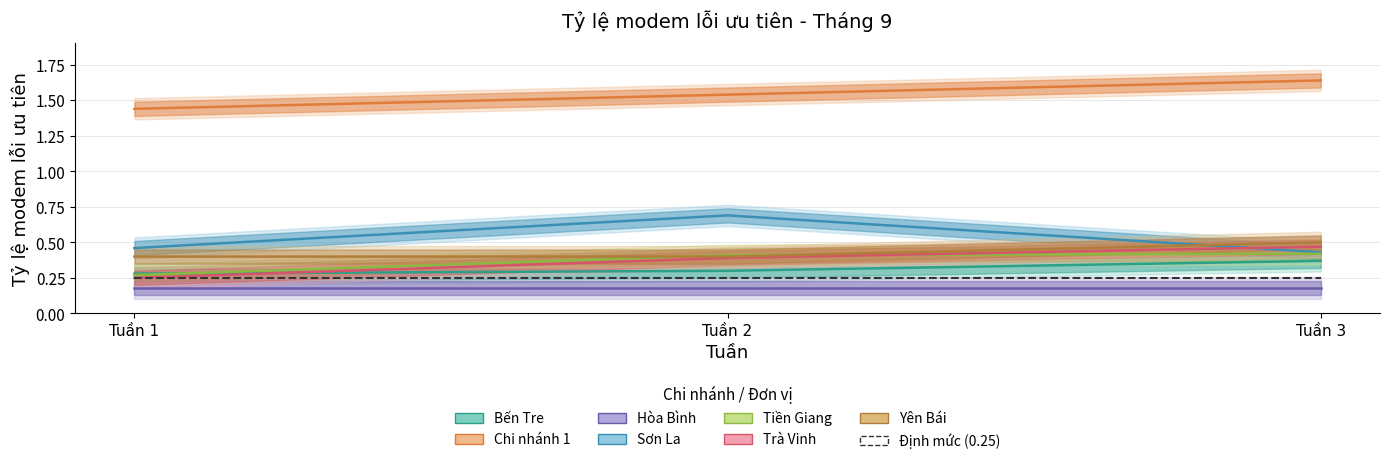

What are all the series names shown in the legend?

Bến Tre, Chi nhánh 1, Sơn La, Tiền Giang, Trà Vinh, Yên Bái